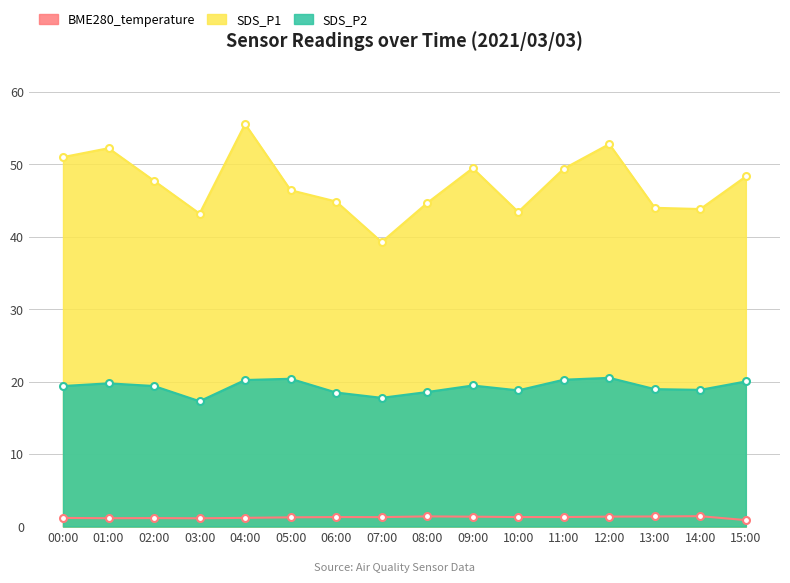

In SDS_P1, how many points are higher than both neighbors (excluding endpoints)?

4